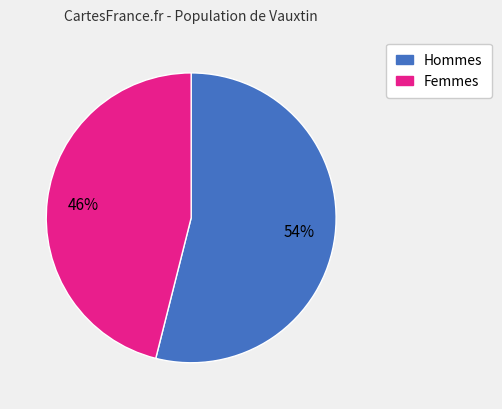

To the nearest percent, what is the difference between the largest and smallest slice percentages?

8%